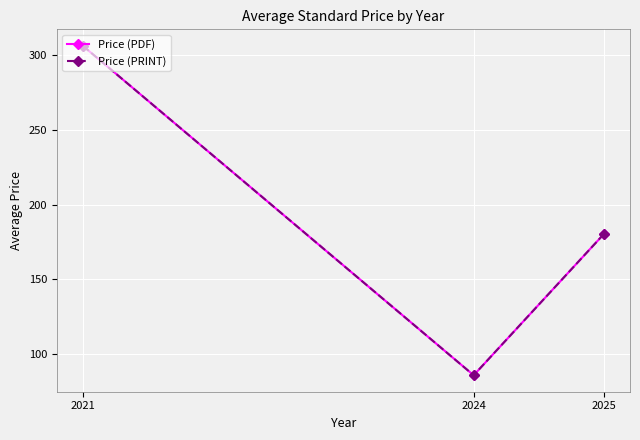

Does the chart have visible grid lines?

Yes